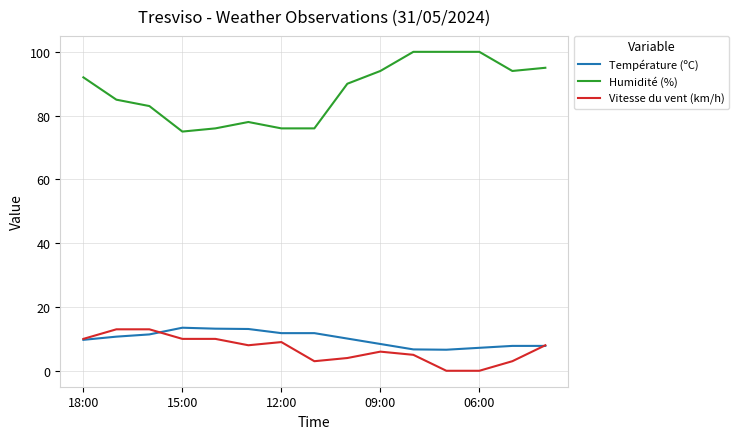

Which series has the largest total across all categories?

Humidité (%)